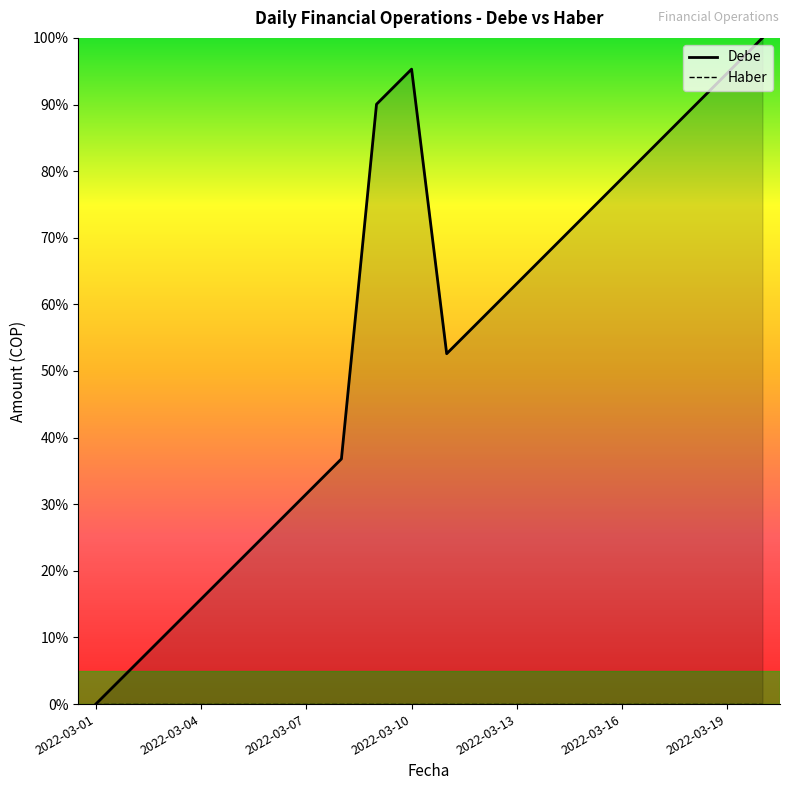

At which category does the data reach its first local peak?

2022-03-10